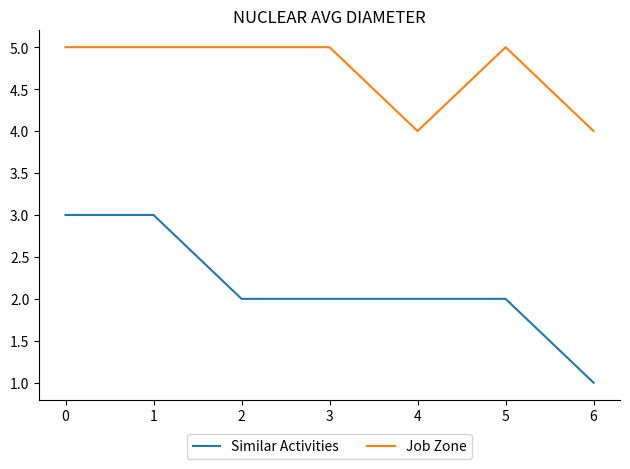

True or false: Job Zone and Similar Activities intersect in this chart.

False